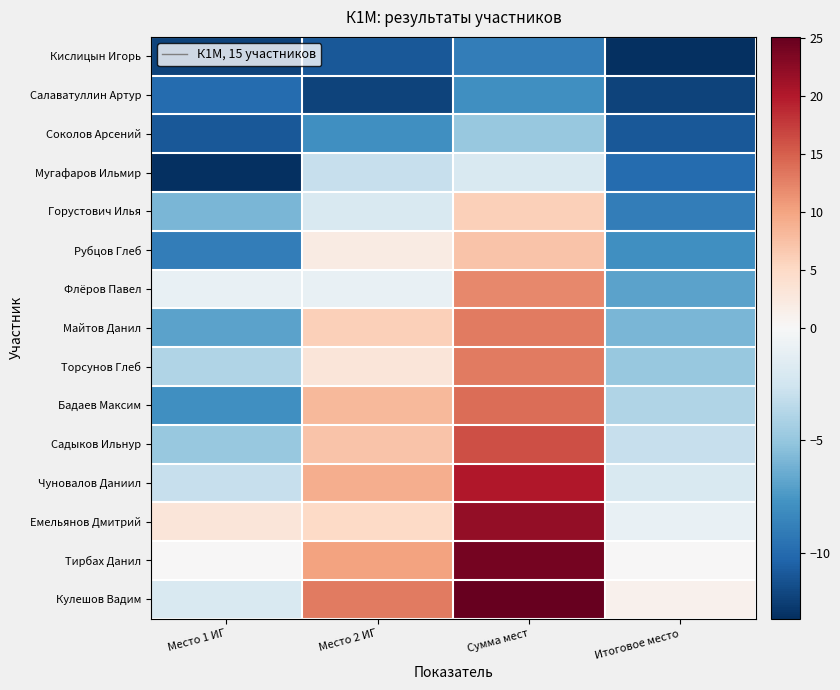

Reading left to right, what are all the values shown in this chart?

Кислицын Игорь: Место 1 ИГ=-11.9	Место 2 ИГ=-10.9	Сумма мест=-8.9	Итоговое место=-12.9
Салаватуллин Артур: Место 1 ИГ=-9.9	Место 2 ИГ=-11.9	Сумма мест=-7.9	Итоговое место=-11.9
Соколов Арсений: Место 1 ИГ=-10.9	Место 2 ИГ=-7.9	Сумма мест=-4.9	Итоговое место=-10.9
Мугафаров Ильмир: Место 1 ИГ=-12.9	Место 2 ИГ=-2.9	Сумма мест=-1.9	Итоговое место=-9.9
Горустович Илья: Место 1 ИГ=-5.9	Место 2 ИГ=-1.9	Сумма мест=6.1	Итоговое место=-8.9
Рубцов Глеб: Место 1 ИГ=-8.9	Место 2 ИГ=2.1	Сумма мест=7.1	Итоговое место=-7.9
Флёров Павел: Место 1 ИГ=-0.9	Место 2 ИГ=-0.9	Сумма мест=12.1	Итоговое место=-6.9
Майтов Данил: Место 1 ИГ=-6.9	Место 2 ИГ=6.1	Сумма мест=13.1	Итоговое место=-5.9
Торсунов Глеб: Место 1 ИГ=-3.9	Место 2 ИГ=3.1	Сумма мест=13.1	Итоговое место=-4.9
Бадаев Максим: Место 1 ИГ=-7.9	Место 2 ИГ=8.1	Сумма мест=14.1	Итоговое место=-3.9
Садыков Ильнур: Место 1 ИГ=-4.9	Место 2 ИГ=7.1	Сумма мест=16.1	Итоговое место=-2.9
Чуновалов Даниил: Место 1 ИГ=-2.9	Место 2 ИГ=9.1	Сумма мест=20.1	Итоговое место=-1.9
Емельянов Дмитрий: Место 1 ИГ=3.1	Место 2 ИГ=5.1	Сумма мест=22.1	Итоговое место=-0.9
Тирбах Данил: Место 1 ИГ=0.1	Место 2 ИГ=10.1	Сумма мест=24.1	Итоговое место=0.1
Кулешов Вадим: Место 1 ИГ=-1.9	Место 2 ИГ=13.1	Сумма мест=25.1	Итоговое место=1.1